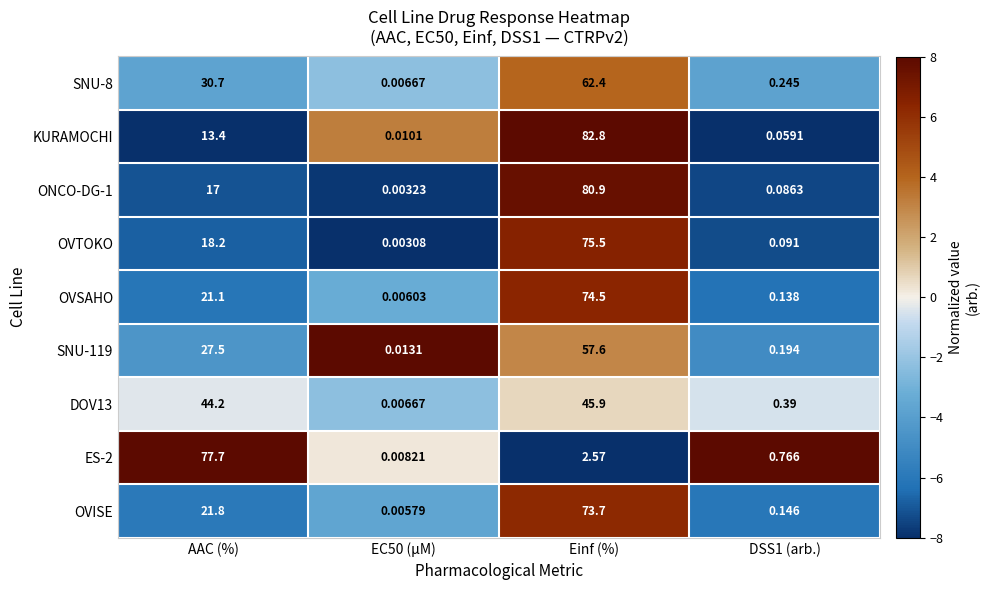

How many data points does each series have?

4